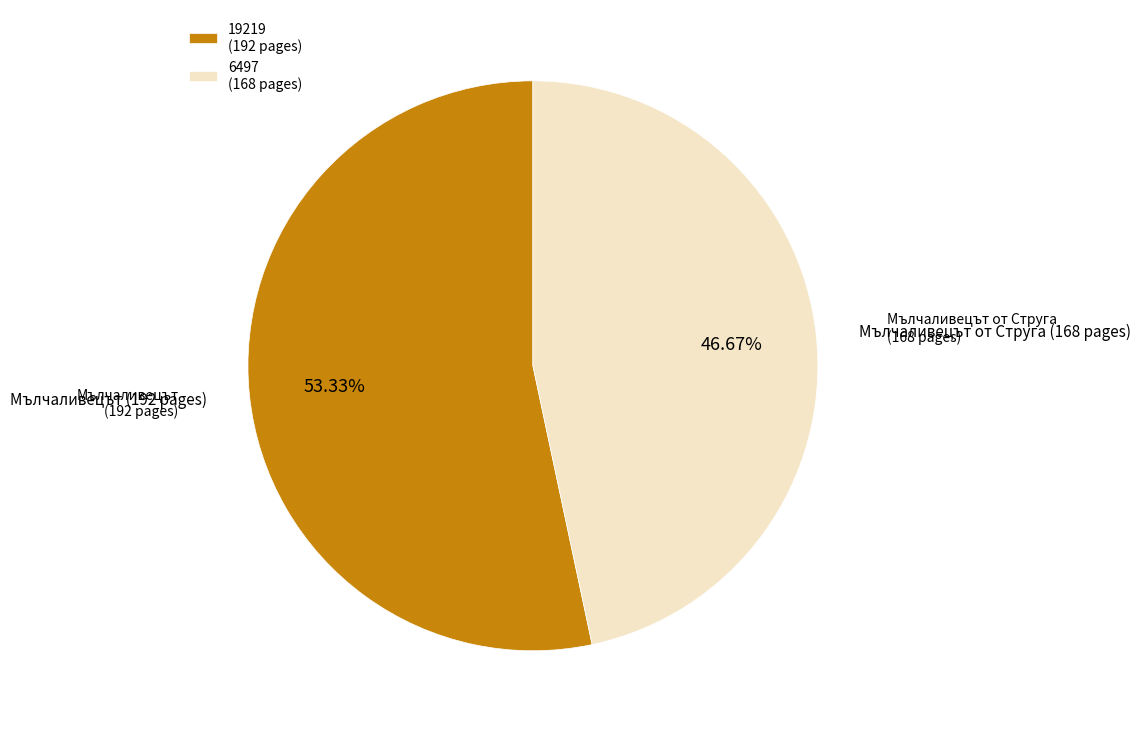

To the nearest percent, what is the combined percentage of 19219 and 6497?

100%